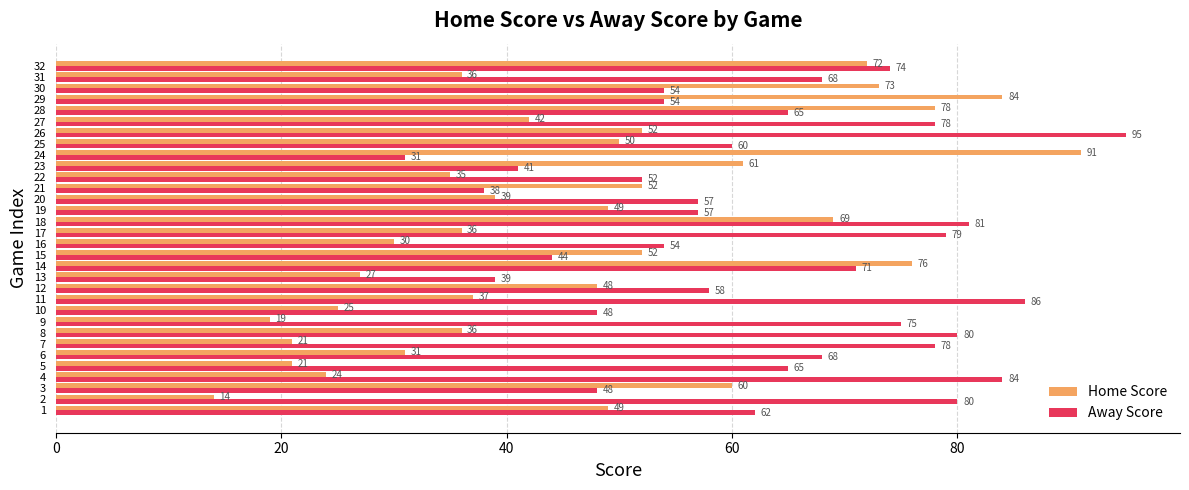

At how many categories does at least one series exceed 38?

32